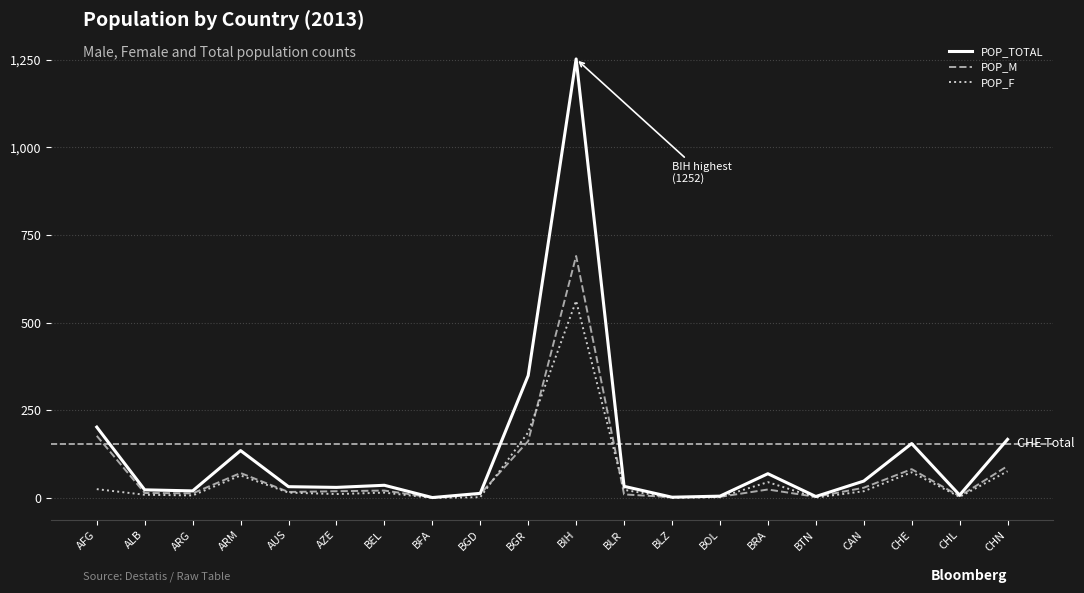

Read the POP_M value at CAN, to the nearest 10.

30